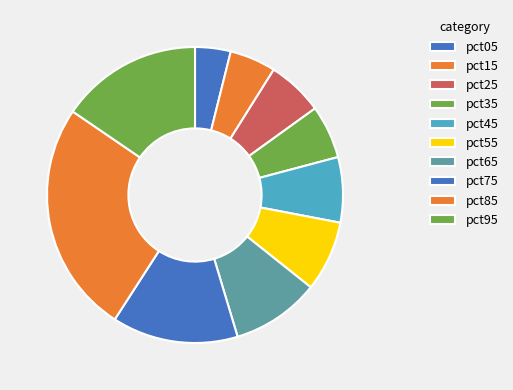

How many slices are in this pie chart?

10